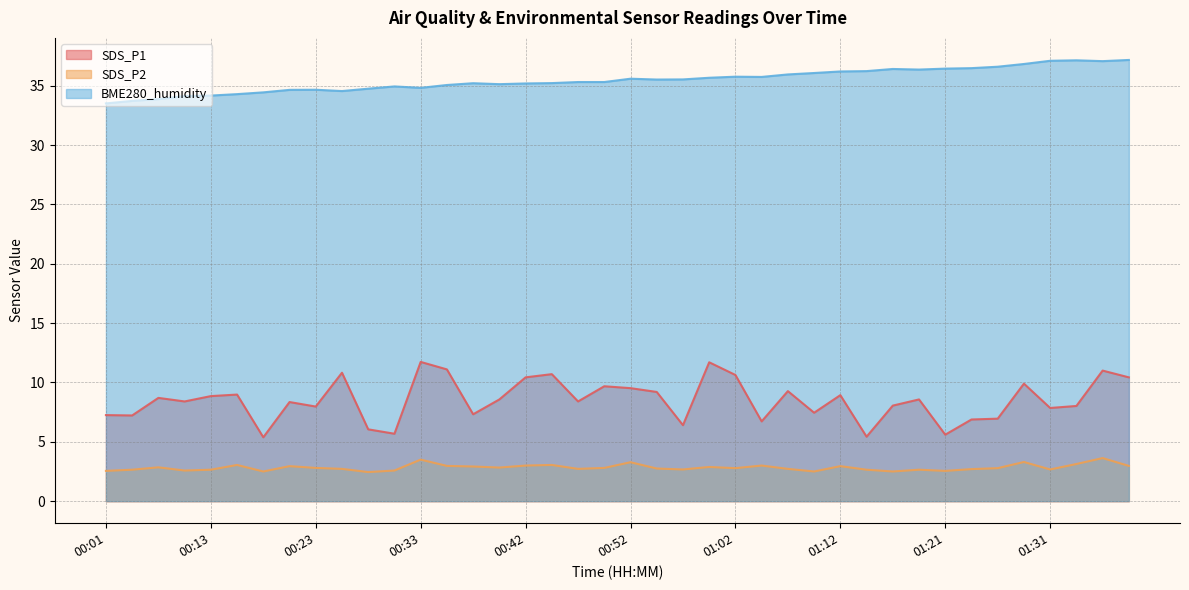

Which category has the highest value in the SDS_P1 series?

00:33